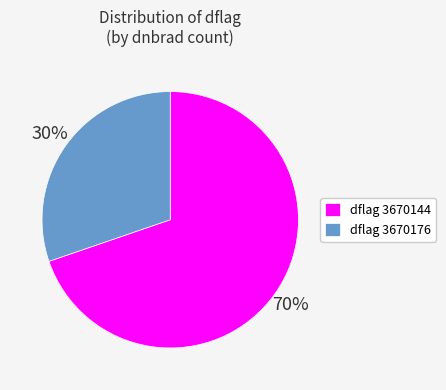

Rank the categories by value from highest to lowest.

dflag 3670144, dflag 3670176